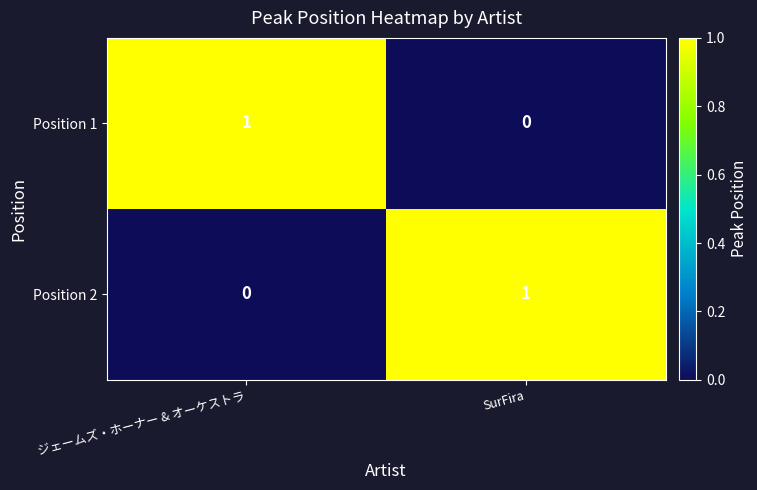

Where is Position 2 nearest to the value 0?

ジェームズ・ホーナー & オーケストラ